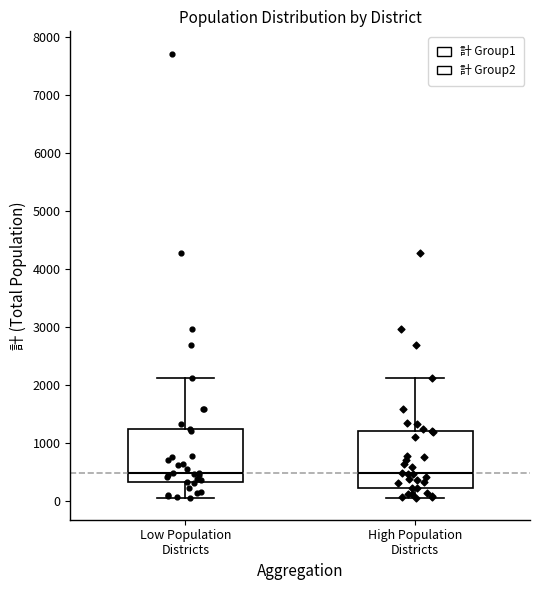

Reading left to right, read every box against the y-axis: the position of its median line, the range the box covers, and the ends of its whiskers. The values are not printed on the chart, so give them approximately, as read against the axis.

Low Population Districts: median 500, box 300 to 1200, whiskers 100 to 2100
High Population Districts: median 500, box 200 to 1200, whiskers 100 to 2100